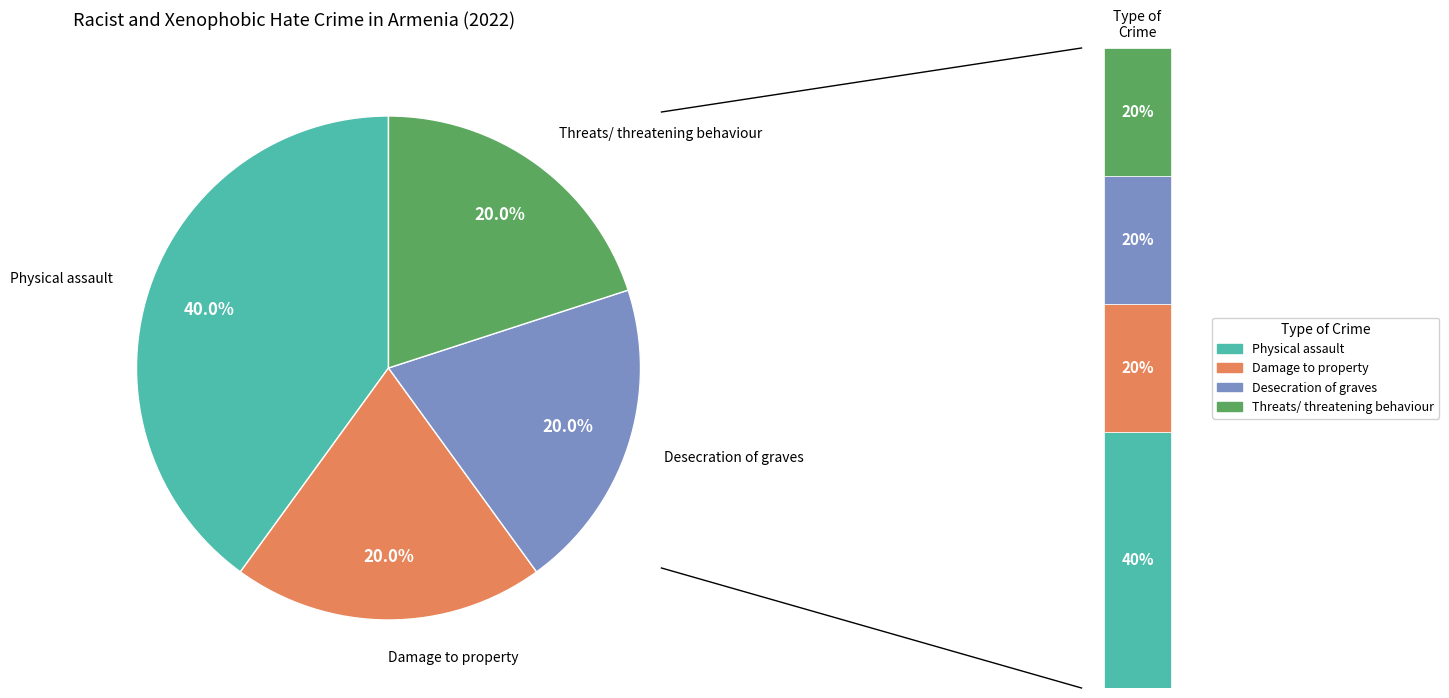

Rank the categories by value from highest to lowest.

Physical assault, Damage to property, Desecration of graves, Threats/ threatening behaviour